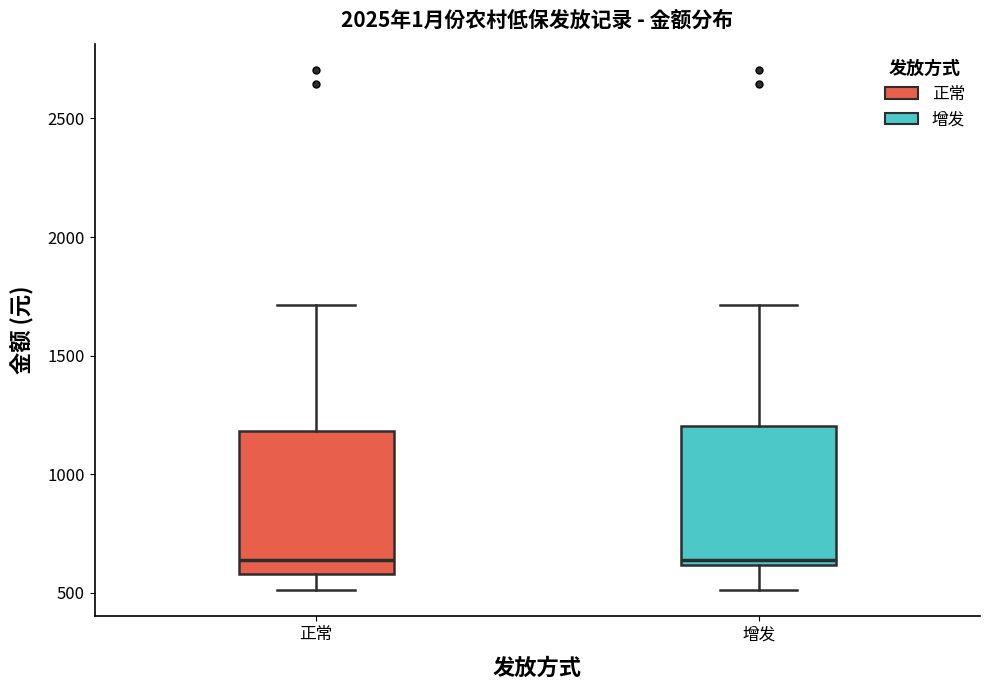

Where does the median line of the box for 正常 sit on the y-axis? The values are not printed on the chart, so give them approximately, as read against the axis.

650